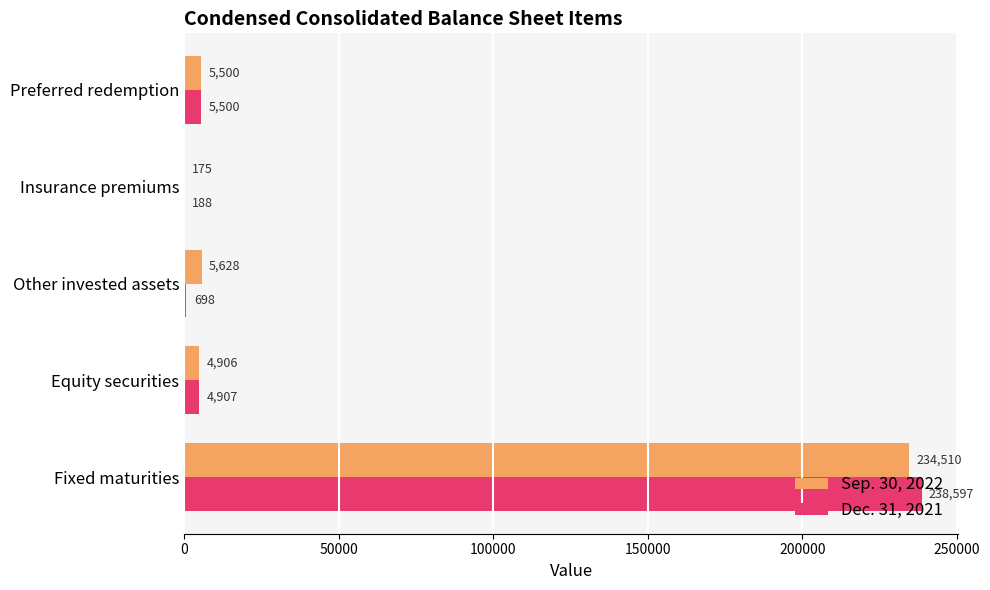

What is the sum of all Sep. 30, 2022 values?

250719